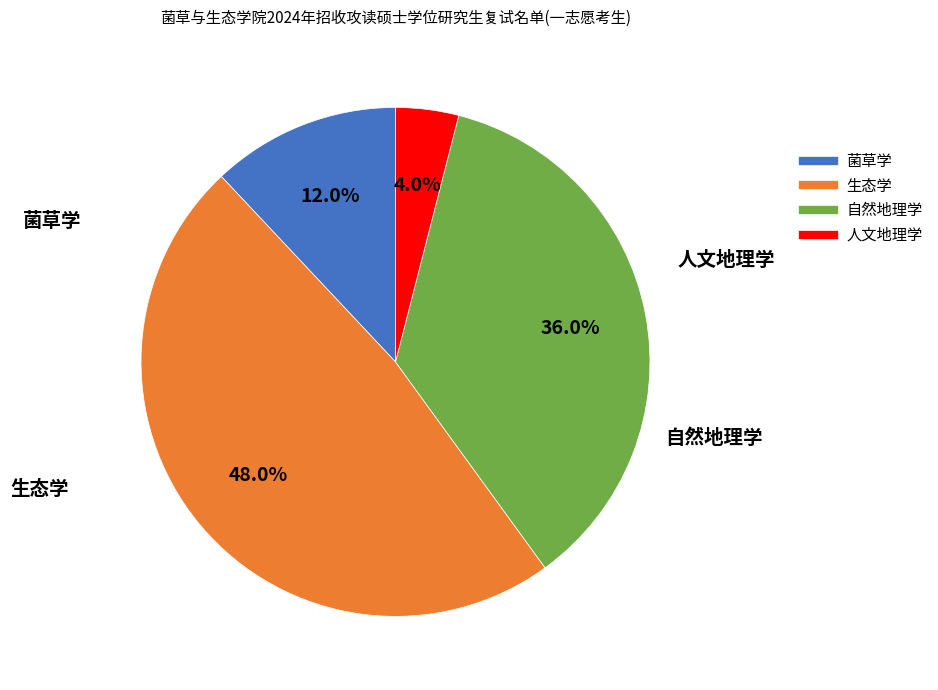

What percentage is the 人文地理学 slice, to the nearest percent?

4%